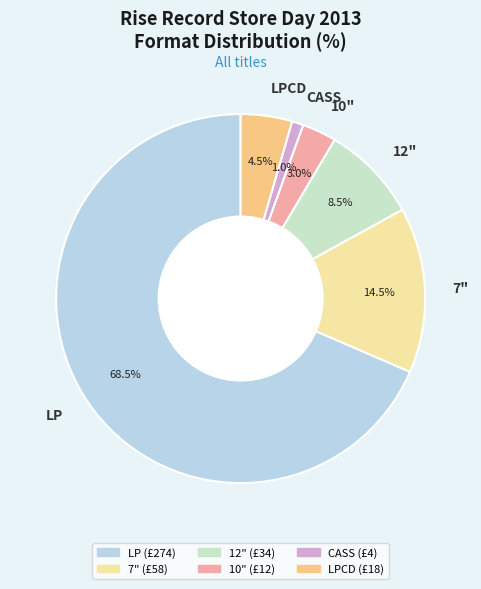

Is the sum of 7" and CASS greater than half?

No